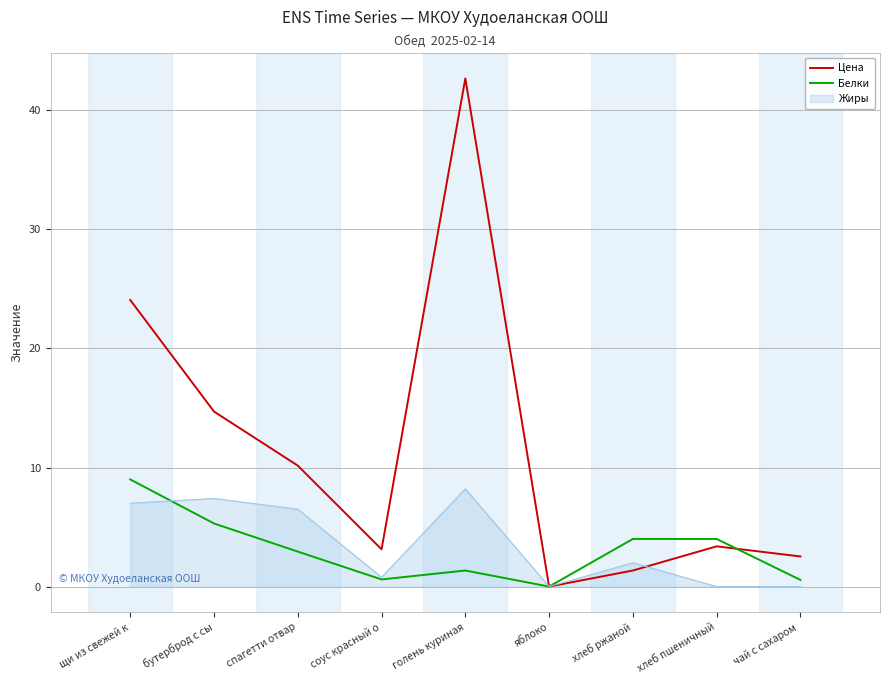

The Белки series shows 5.3 at бутерброд с сы. True or false?

True